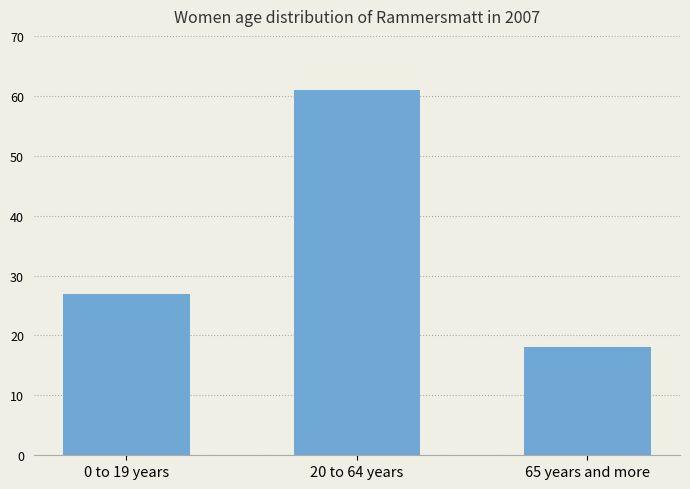

What is the change in value from 20 to 64 years to 65 years and more?

-43